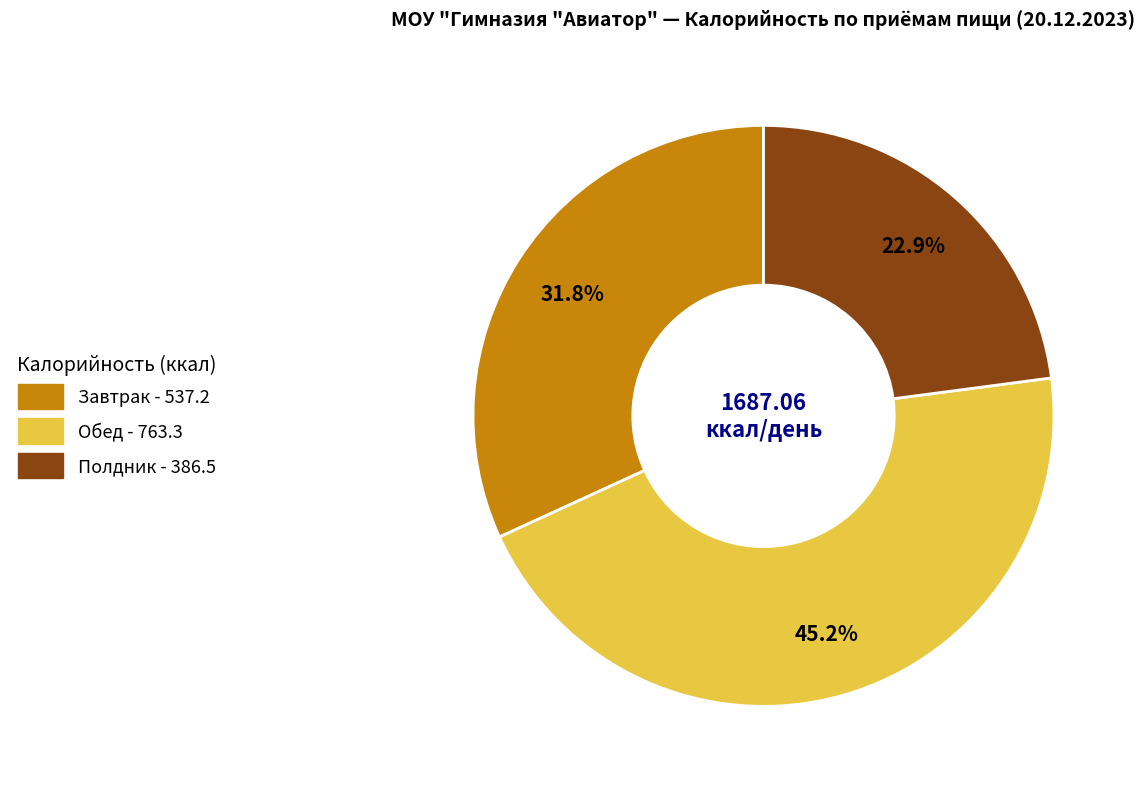

To the nearest percent, what percentage of the pie is Полдник?

23%